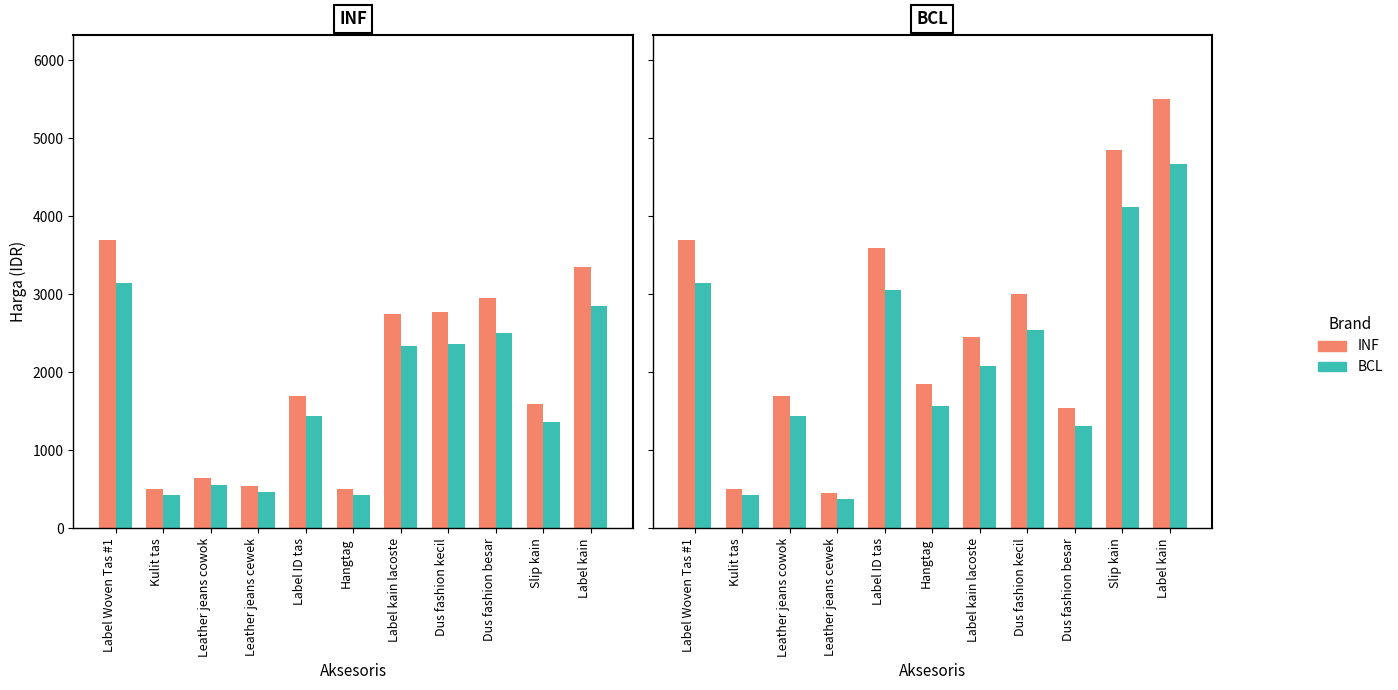

Which has a higher value, Label kain or Label Woven Tas #1?

Label kain